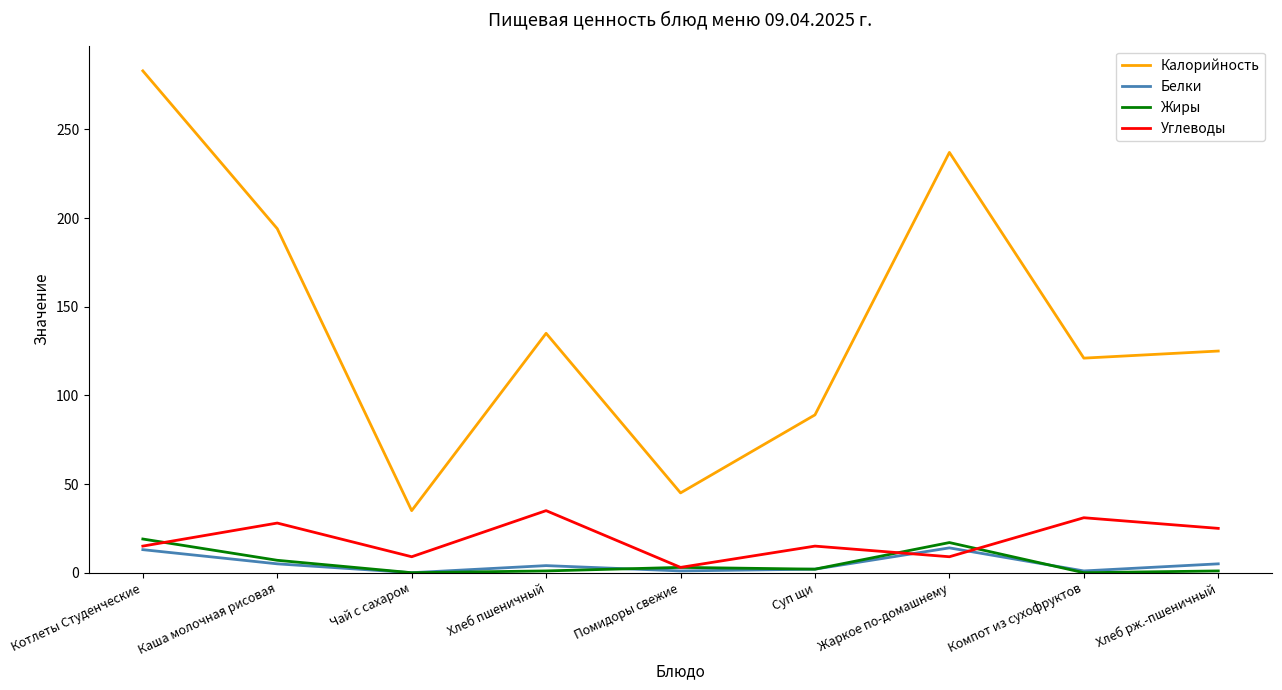

Which series has the largest total across all categories?

Калорийность